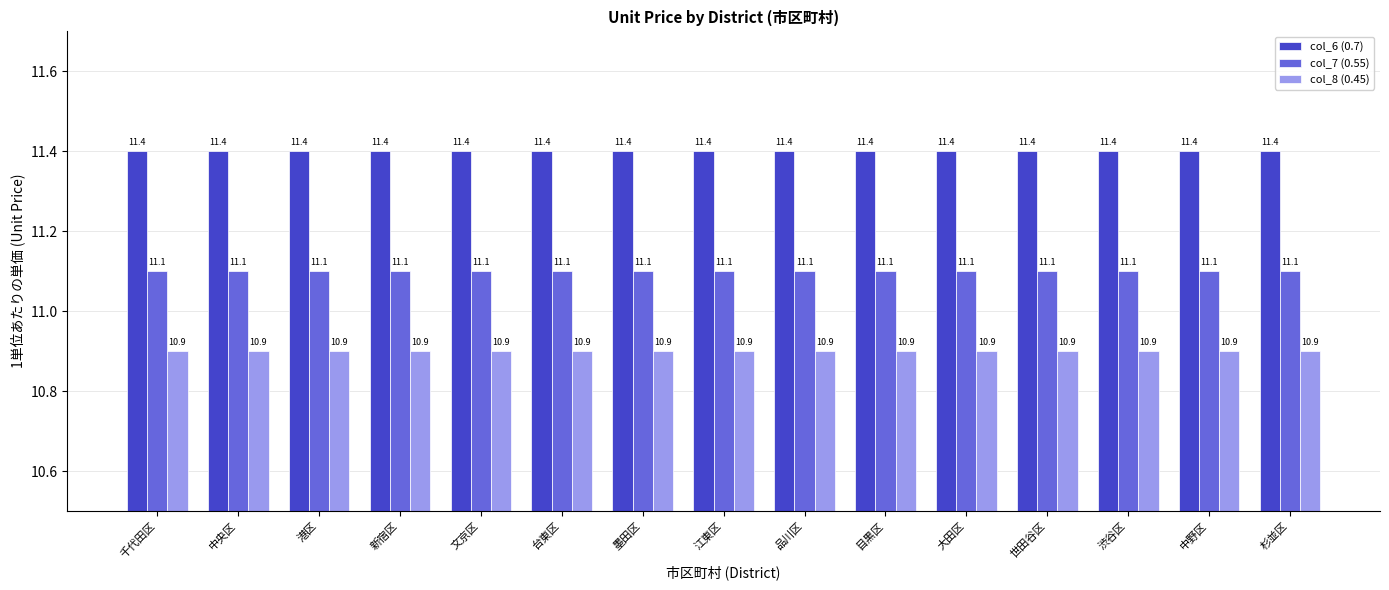

What is the smallest value displayed?

10.9